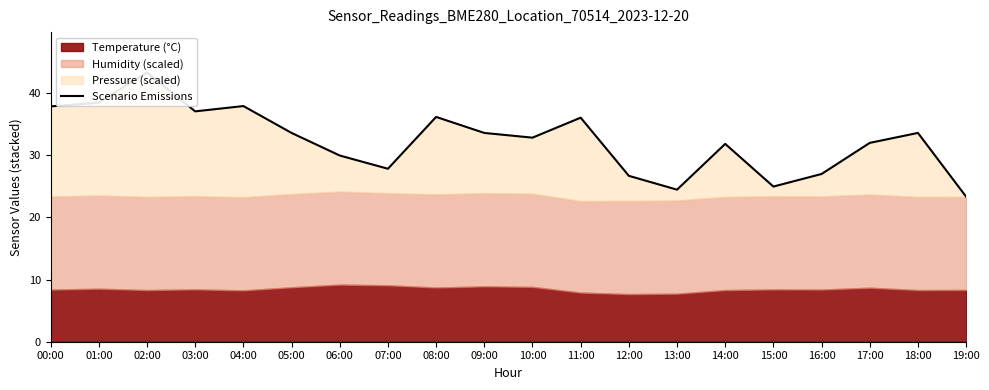

What is the smallest value displayed?

23.3